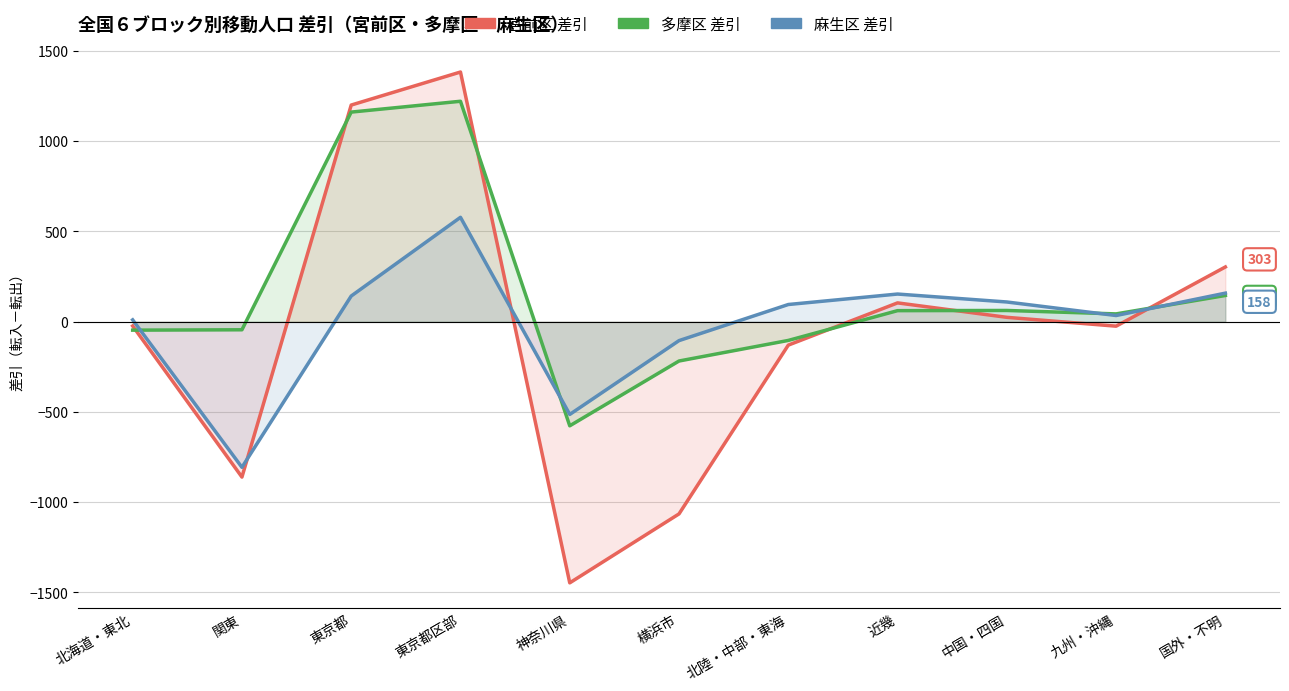

What is the sum of all 麻生区 差引 values?

-147